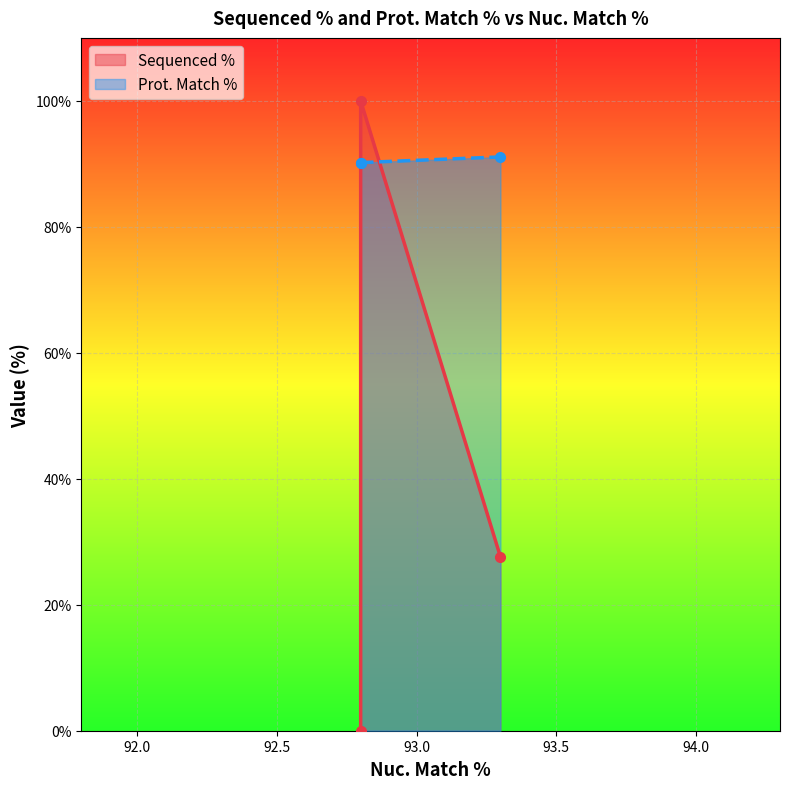

True or false: Sequenced % has a value of 0.0 at 92.8.

True